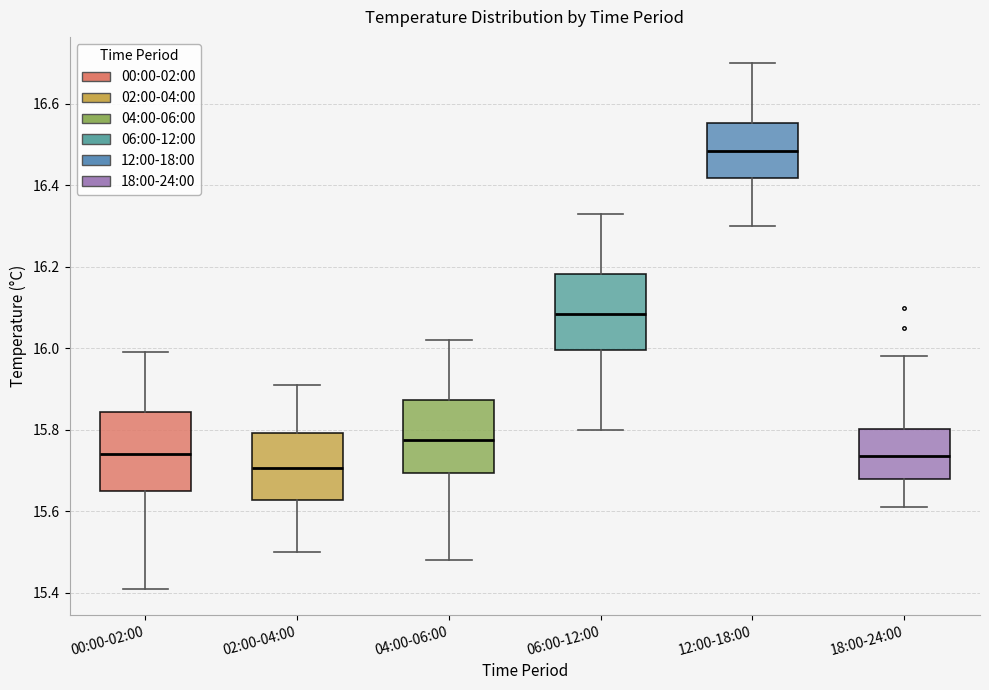

Where does the median line of the box for 00:00-02:00 sit on the y-axis? The values are not printed on the chart, so give them approximately, as read against the axis.

15.74